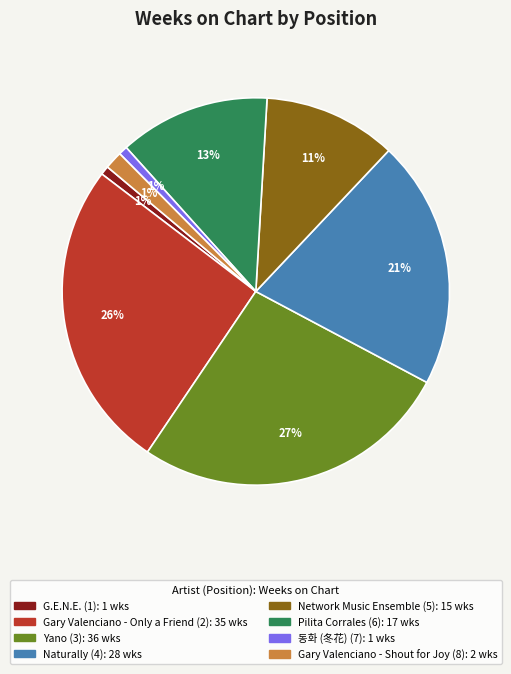

Does any single category account for the majority?

No